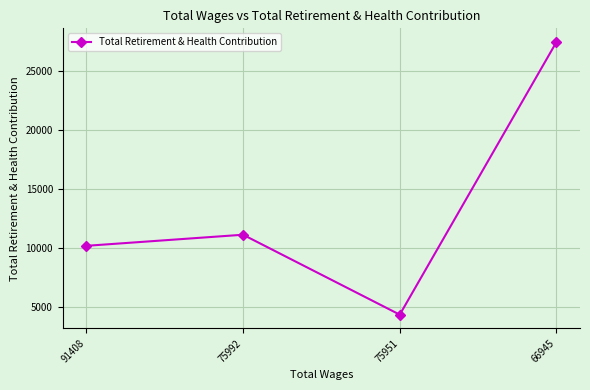

How many data points are less than 11139?

2